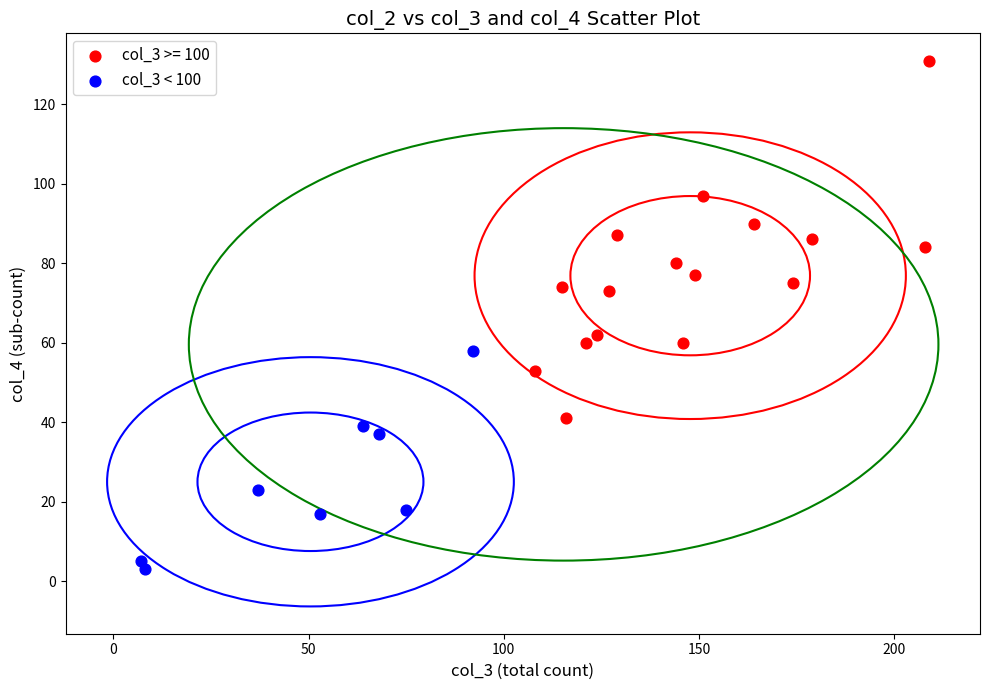

Which series has the widest spread of Y values?

col_3 >= 100